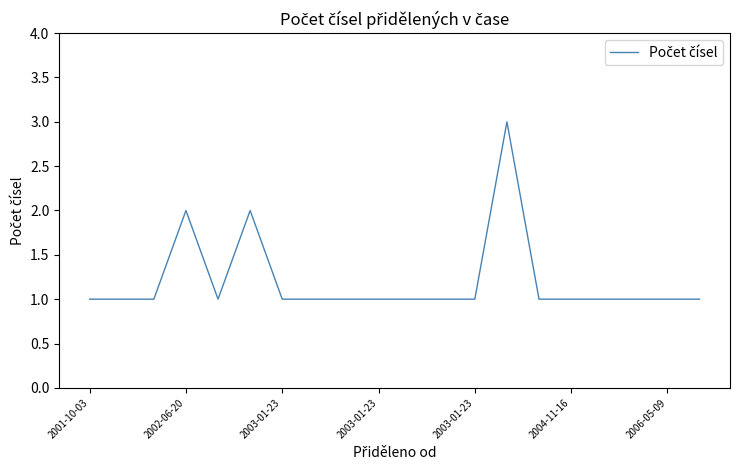

What is the maximum value shown in the chart?

3